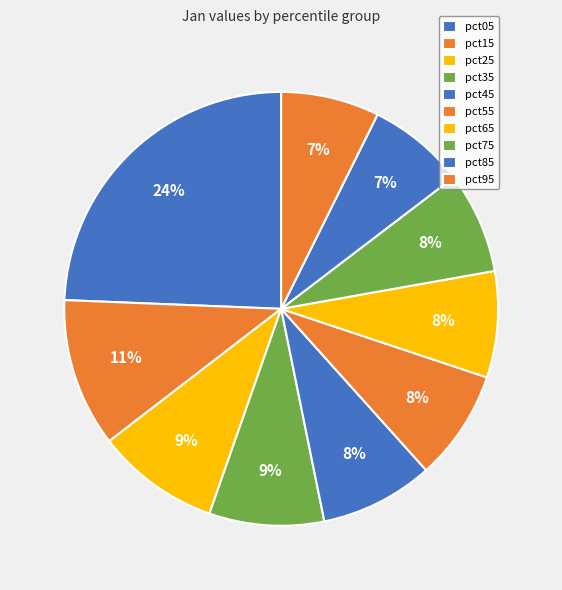

How many slices are in this pie chart?

10